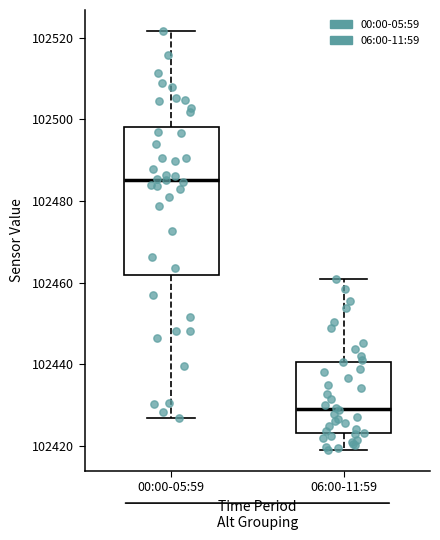

Reading left to right, transcribe this box plot: for each box, give where its median line is, the range the box spans, and where its two whiskers end, as read against the y-axis. The values are not printed on the chart, so give them approximately, as read against the axis.

00:00-05:59: median 102486, box 102462 to 102498, whiskers 102426 to 102522
06:00-11:59: median 102430, box 102424 to 102440, whiskers 102420 to 102460